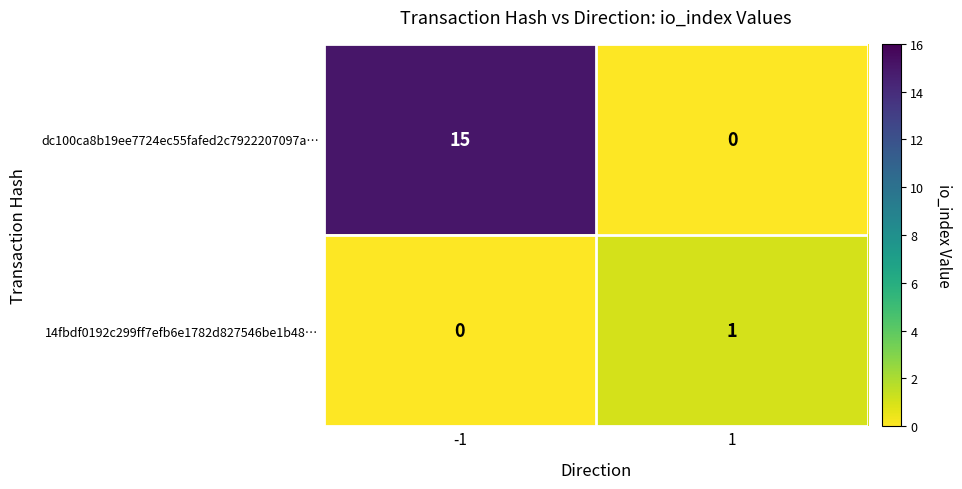

Reading left to right, transcribe all the data shown in this chart.

dc100ca8b19ee7724ec55fafed2c7922207097a…: -1=15	1=0
14fbdf0192c299ff7efb6e1782d827546be1b48…: -1=0	1=1